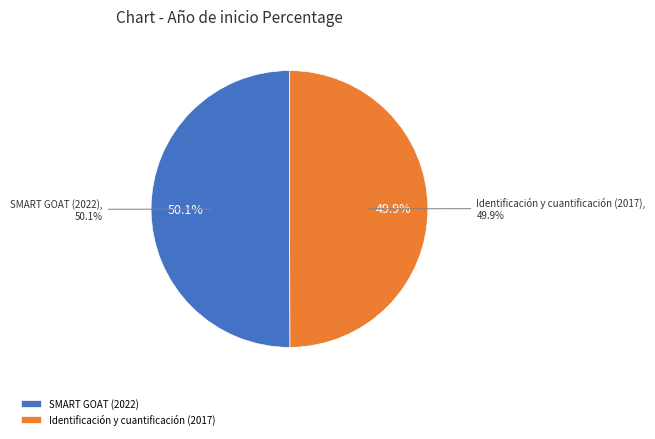

Which slice is the largest?

SMART GOAT (2022)